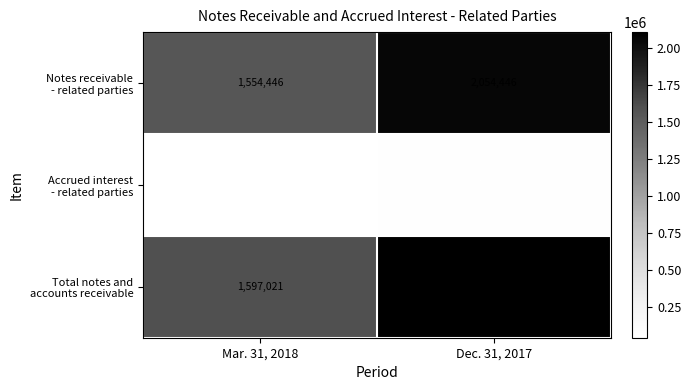

What is the total value across all series at Mar. 31, 2018?

3194042